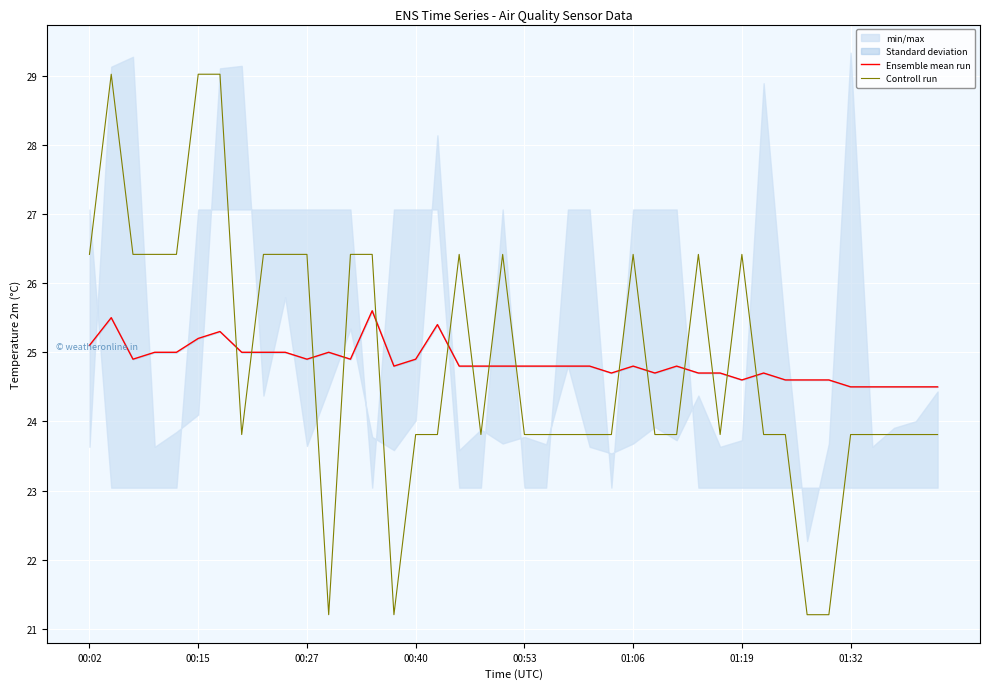

At how many categories does at least one series exceed 21?

40